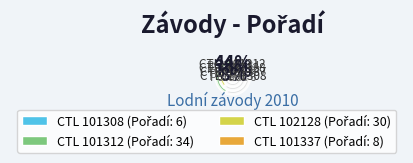

To the nearest percent, what is the difference between the largest and smallest slice percentages?

36%